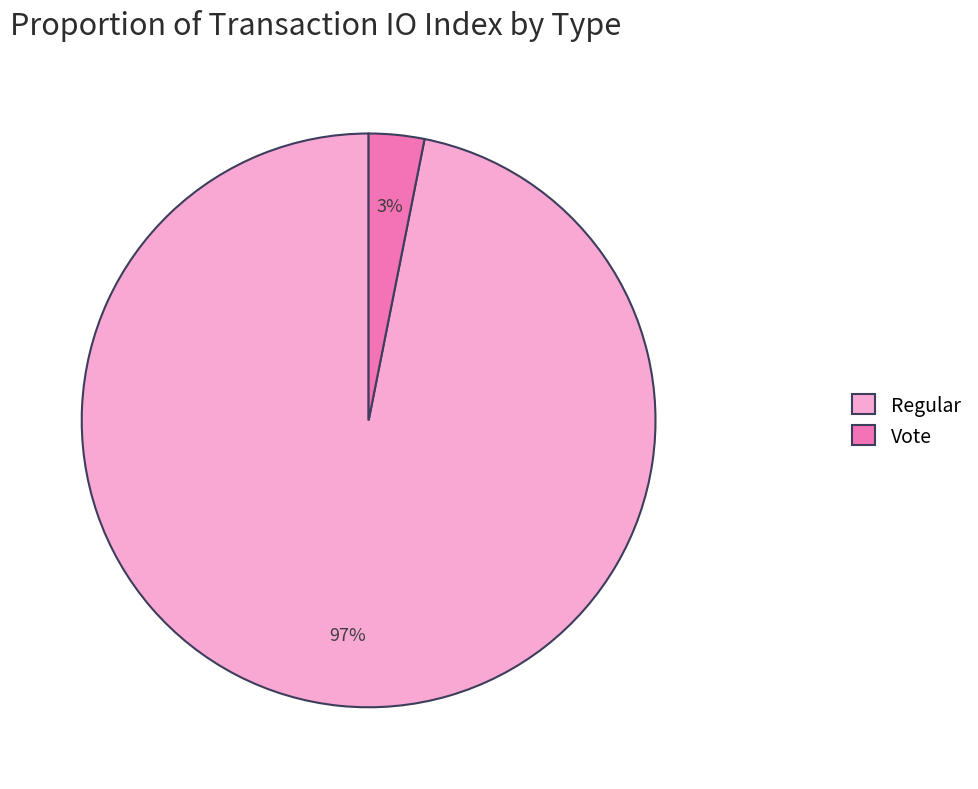

What is the smallest slice in the pie chart?

Vote